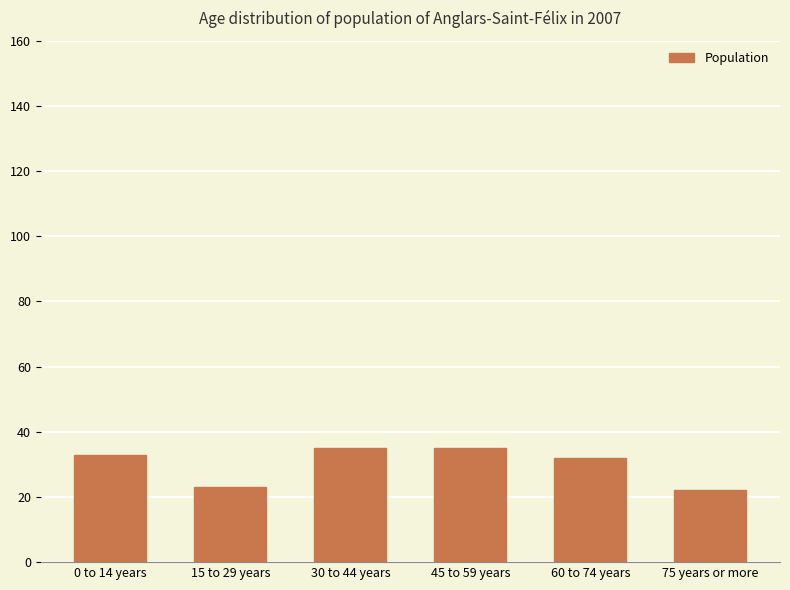

What is the sum of all values?

180